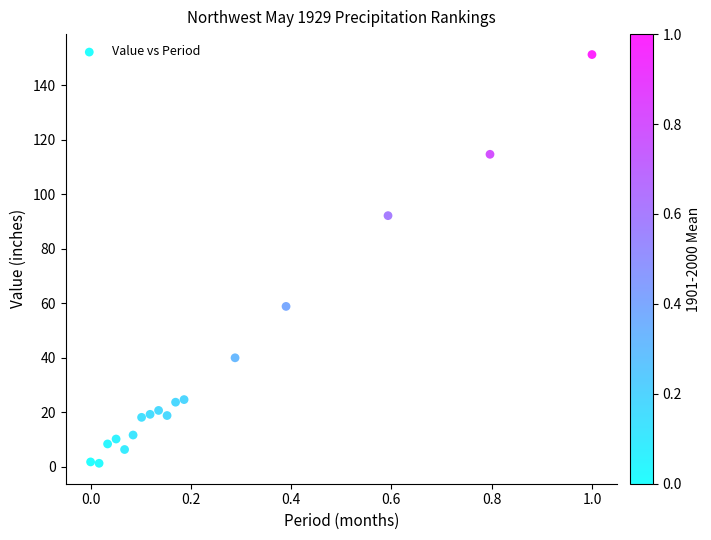

What is the range of X values (max minus min)?

1.0